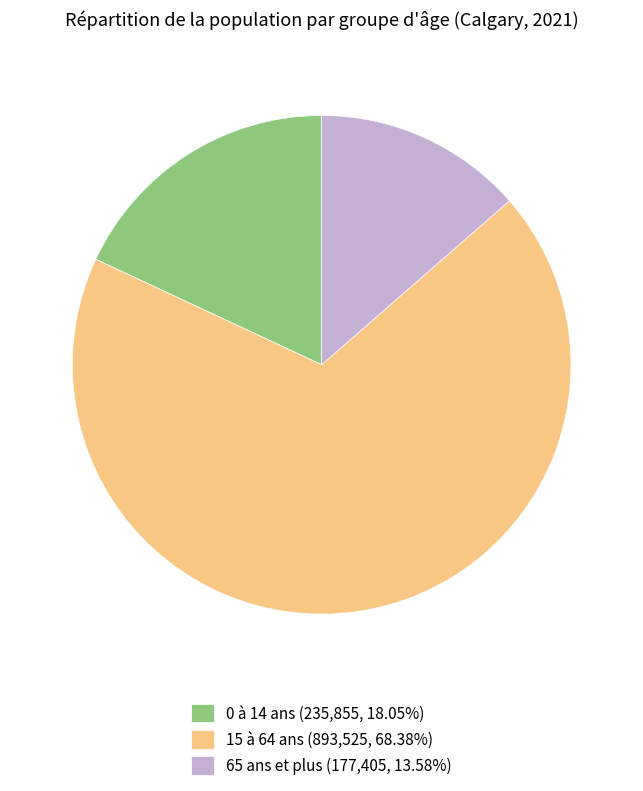

Is 0 à 14 ans (235,855, 18.05%) the majority of the pie?

No